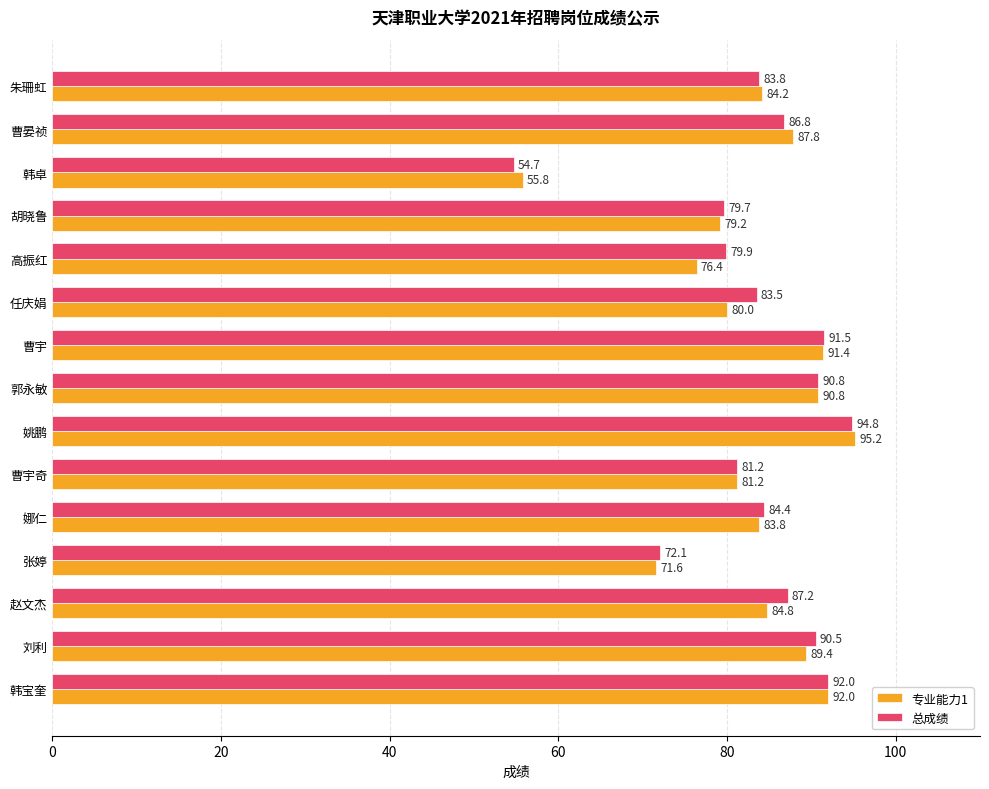

At how many categories does at least one series exceed 66?

14